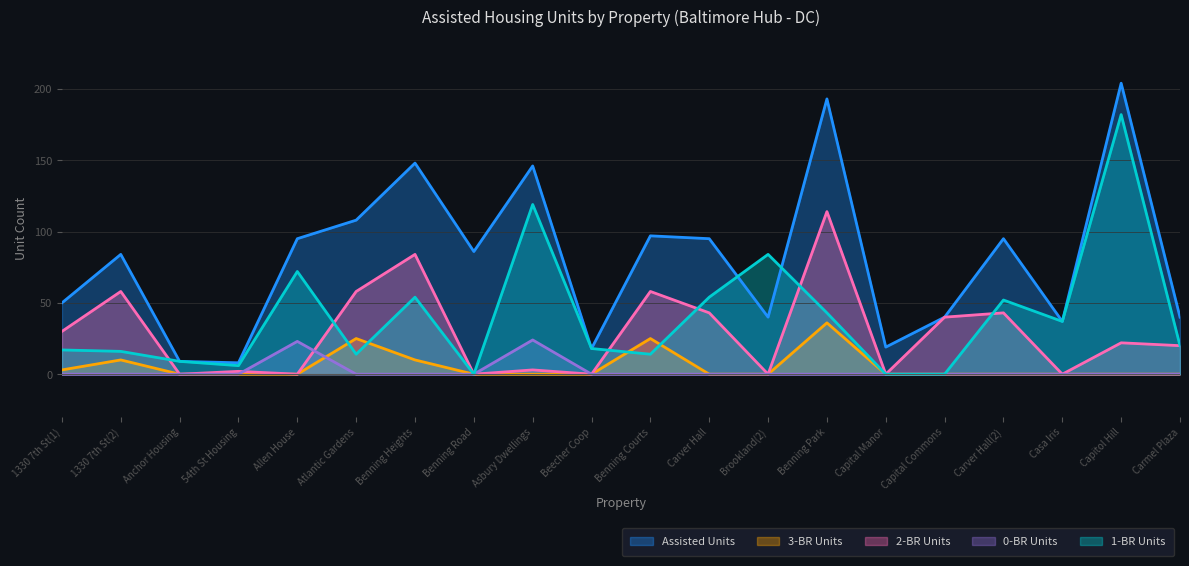

Reading right to left, extract all data points from this chart.

0-BR Units: 0	0	0	0	0	0	0	0	0	0	0	24	0	0	0	23	0	0	0	0
1-BR Units: 20	182	37	52	0	0	43	84	54	14	18	119	0	54	14	72	6	9	16	17
2-BR Units: 20	22	0	43	40	0	114	0	43	58	0	3	0	84	58	0	2	0	58	30
3-BR Units: 0	0	0	0	0	0	36	0	0	25	0	0	0	10	25	0	0	0	10	3
Assisted Units: 40	204	37	95	40	19	193	40	95	97	18	146	86	148	108	95	8	9	84	50